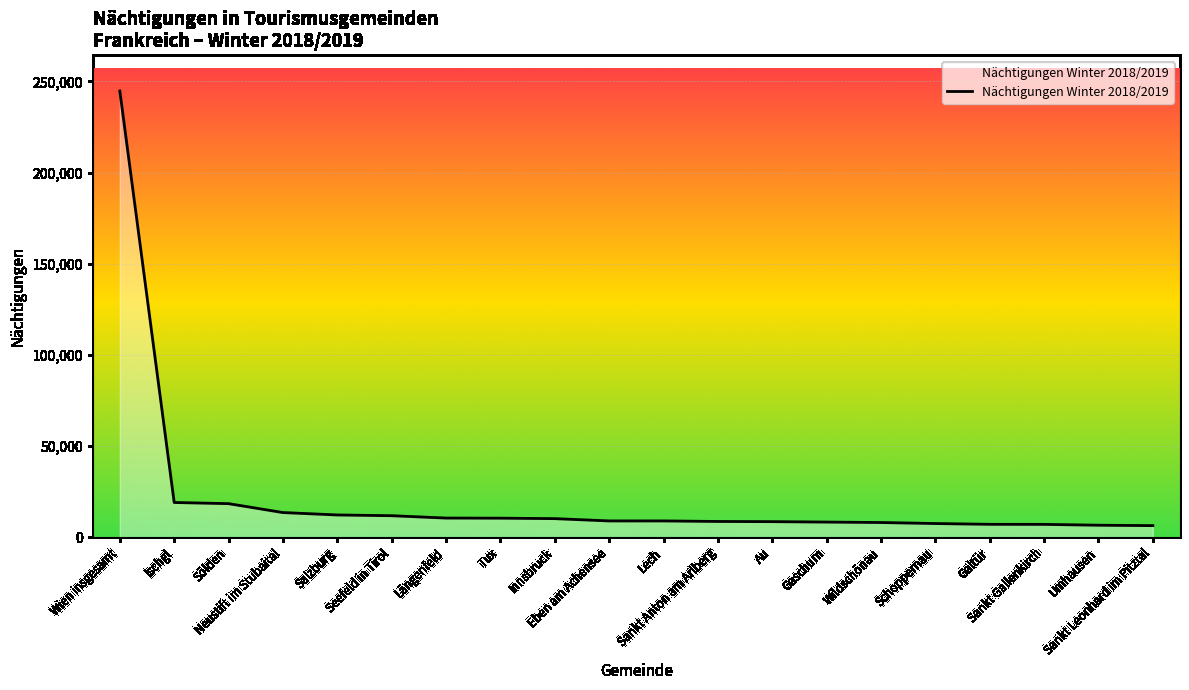

What is the minimum value shown in the chart?

6360